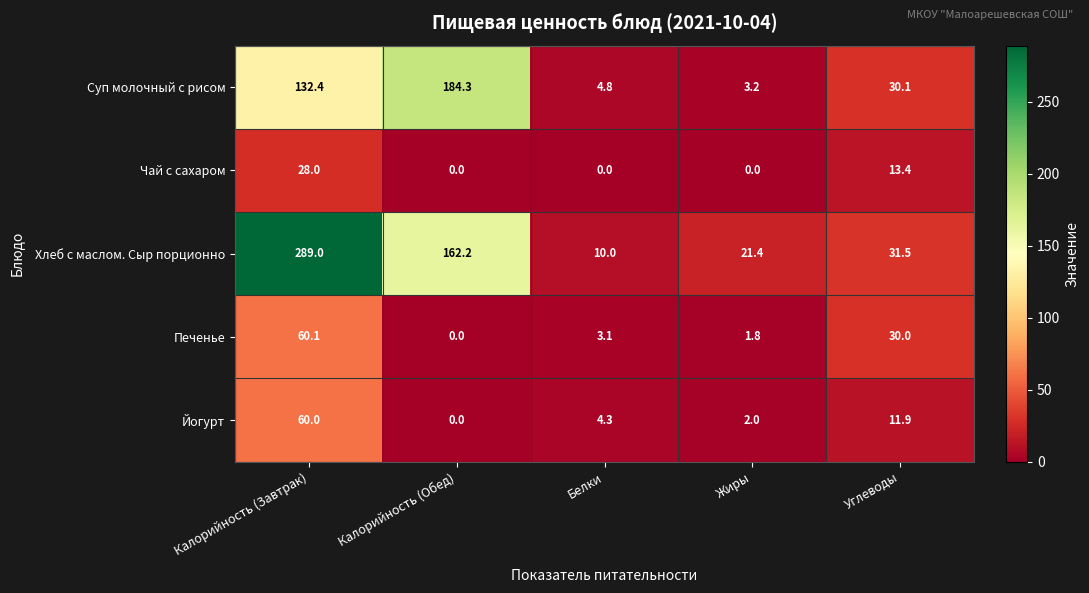

What is the greatest value displayed?

289.0